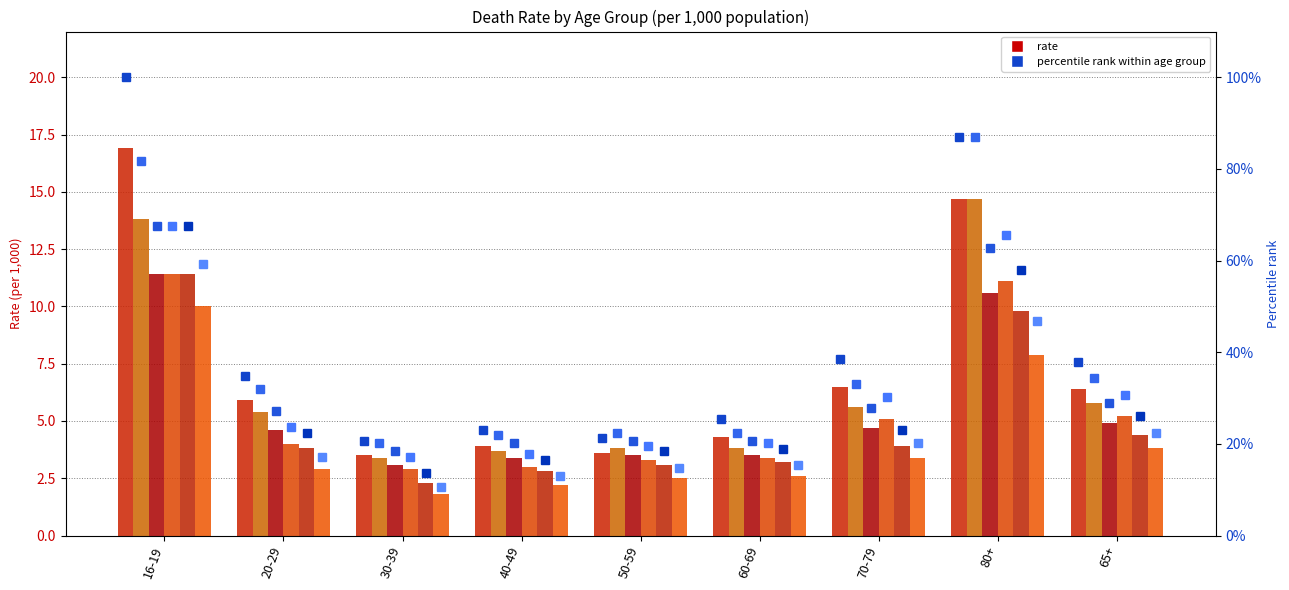

What is the maximum value shown in the chart?

67.5